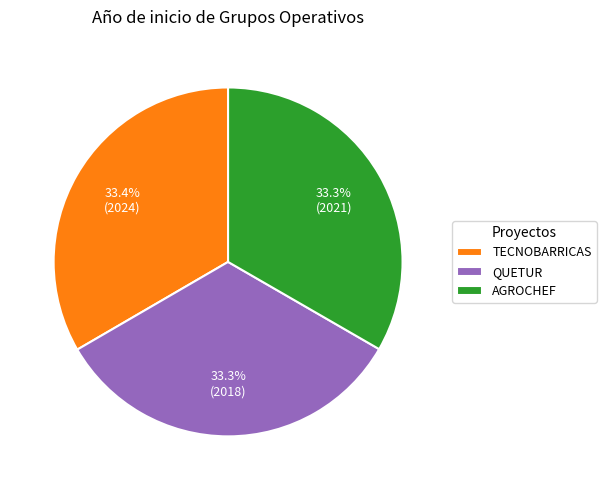

How much of the chart is everything except QUETUR?

66.7%